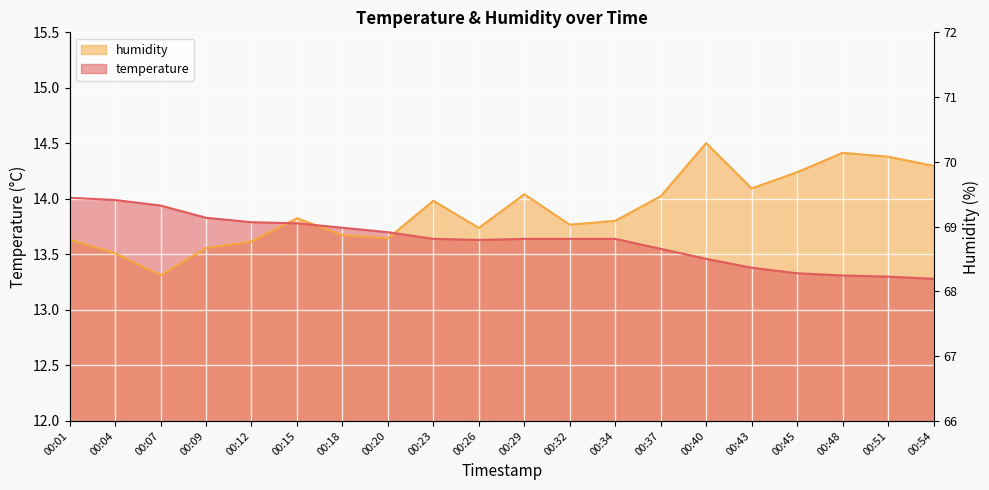

How many intersections are there between temperature and humidity?

3